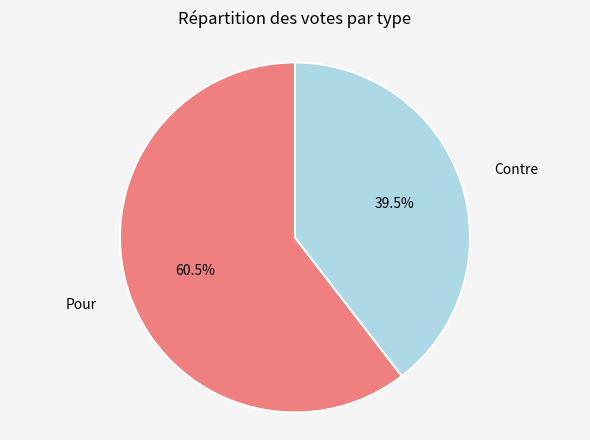

Rank the categories by value from lowest to highest.

Contre, Pour